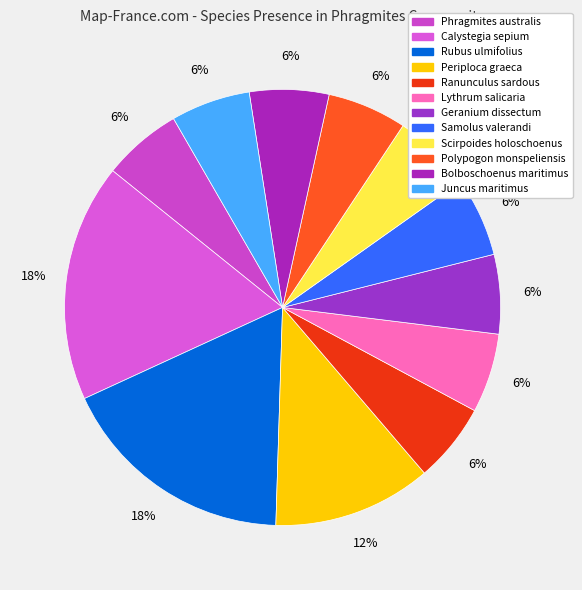

Which slice is the largest?

Calystegia sepium